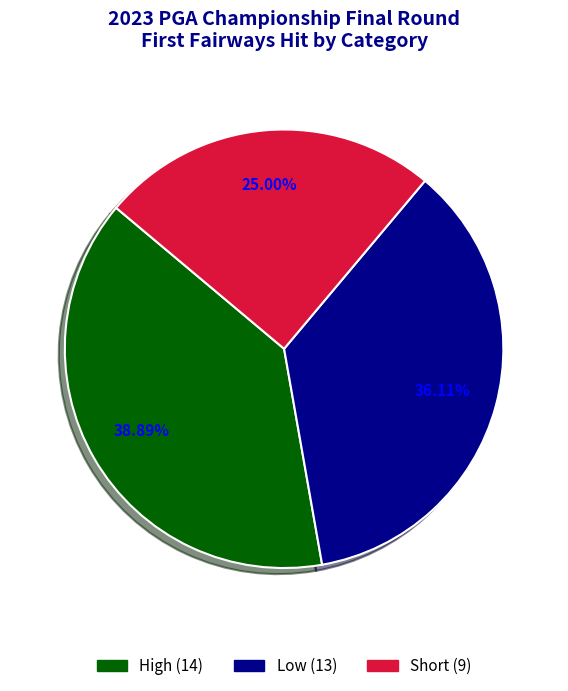

Is it true that Low is 45% of the pie?

False